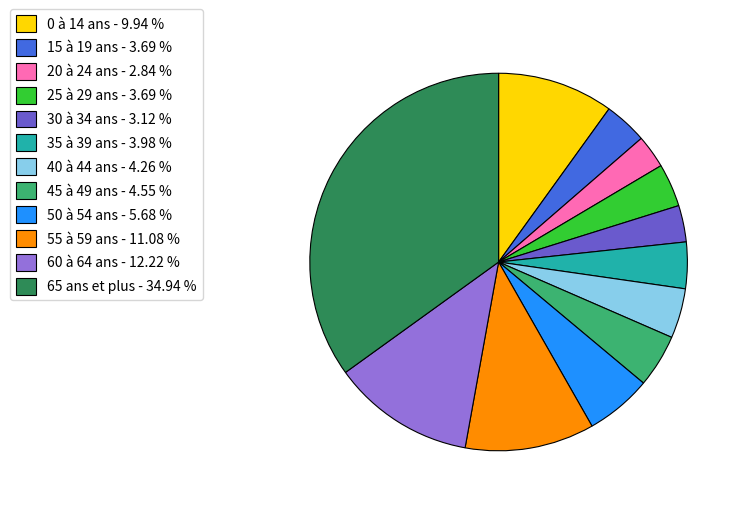

Does 30 à 34 ans - 3.12 % represent more than half of the total?

No